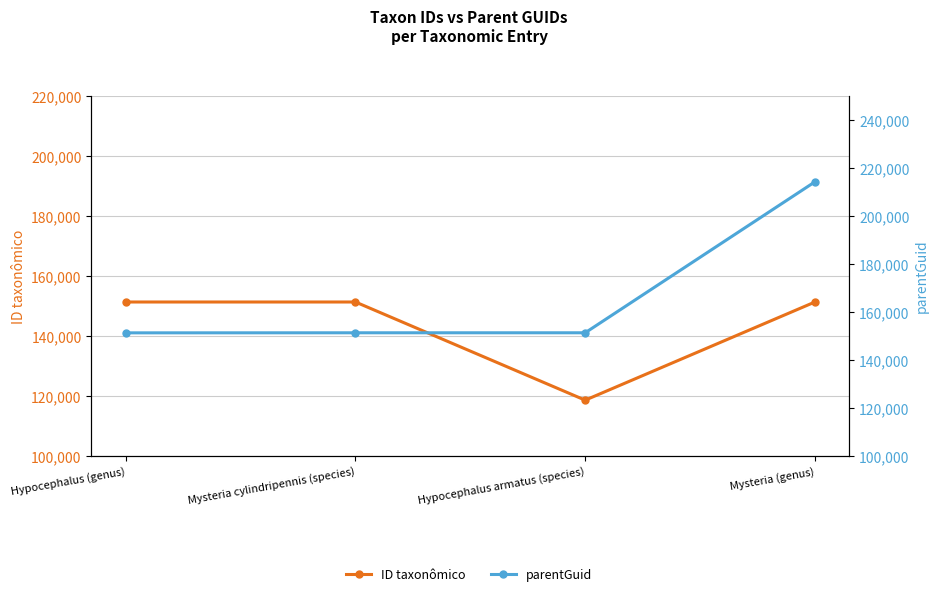

What is the minimum value for parentGuid?

151264